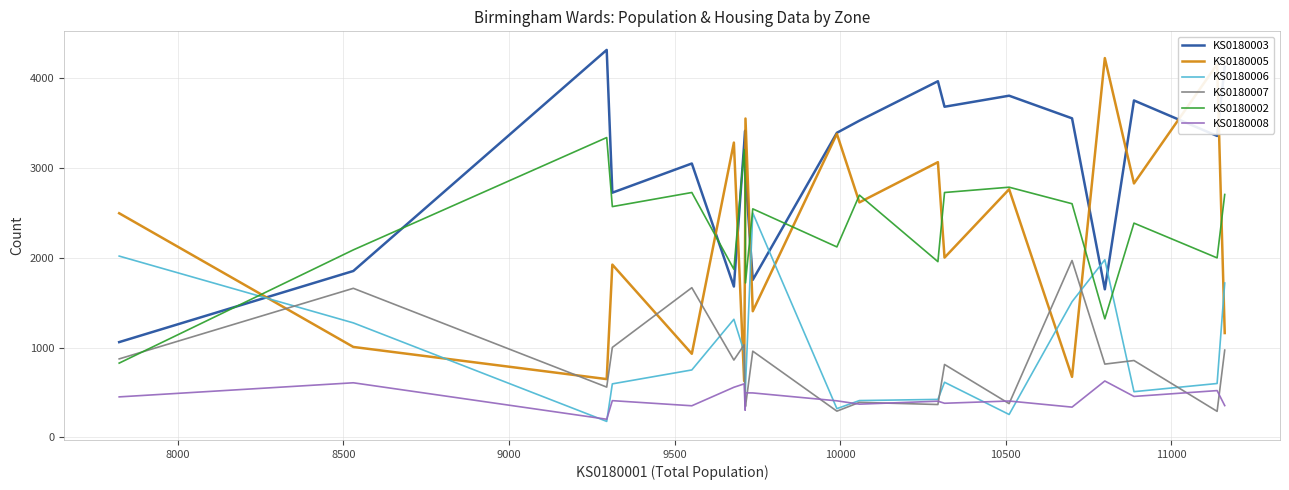

Which series has the largest total across all categories?

KS0180003